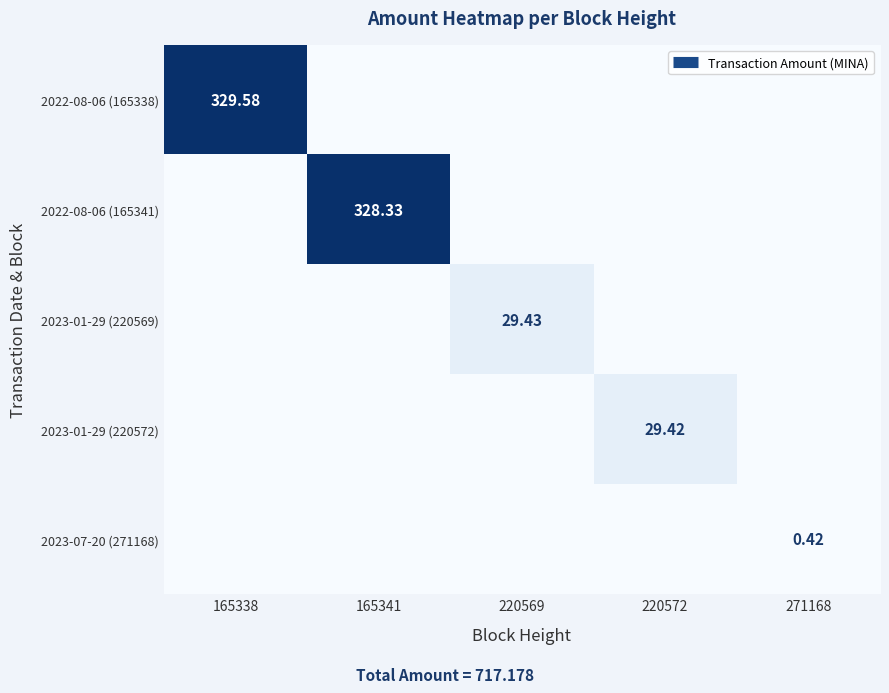

The value of 2022-08-06 (165338) at 165338 is 329.6. True or false?

True